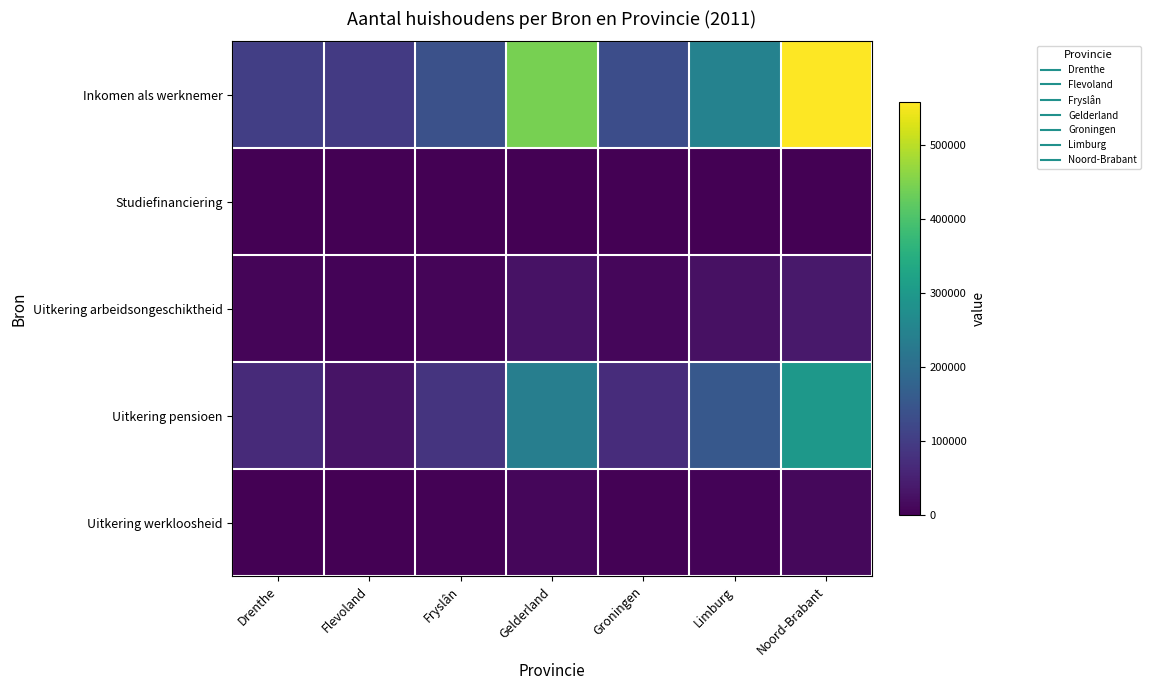

Which series has the widest spread of values?

Inkomen als werknemer